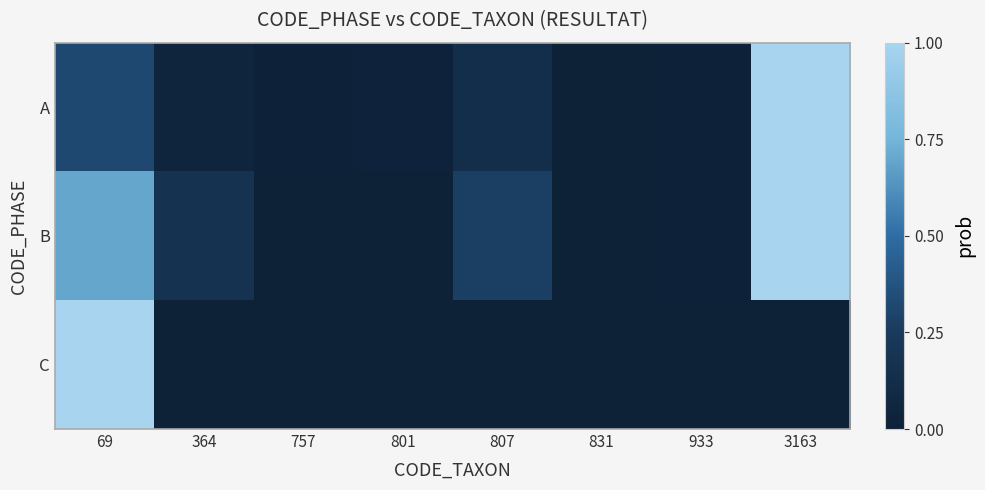

How many categories are shown in the chart?

8